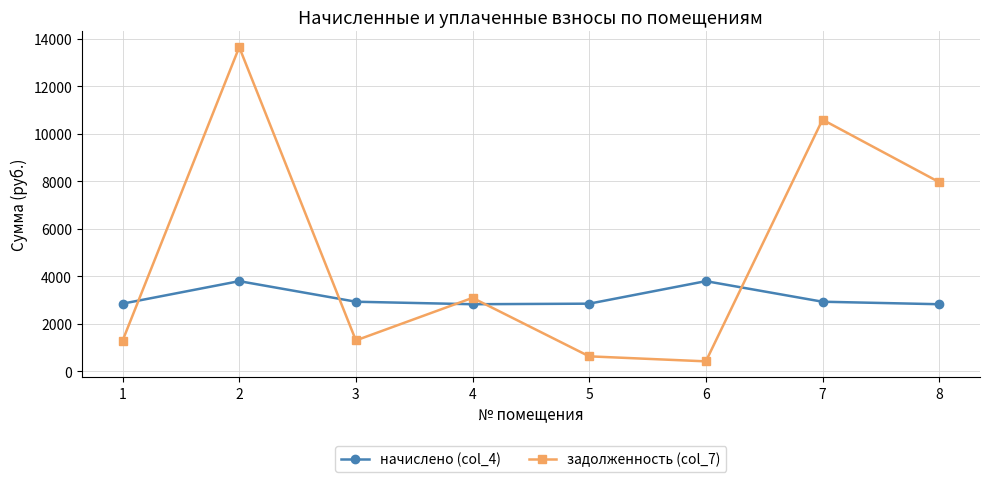

How many lines are shown in the chart?

2